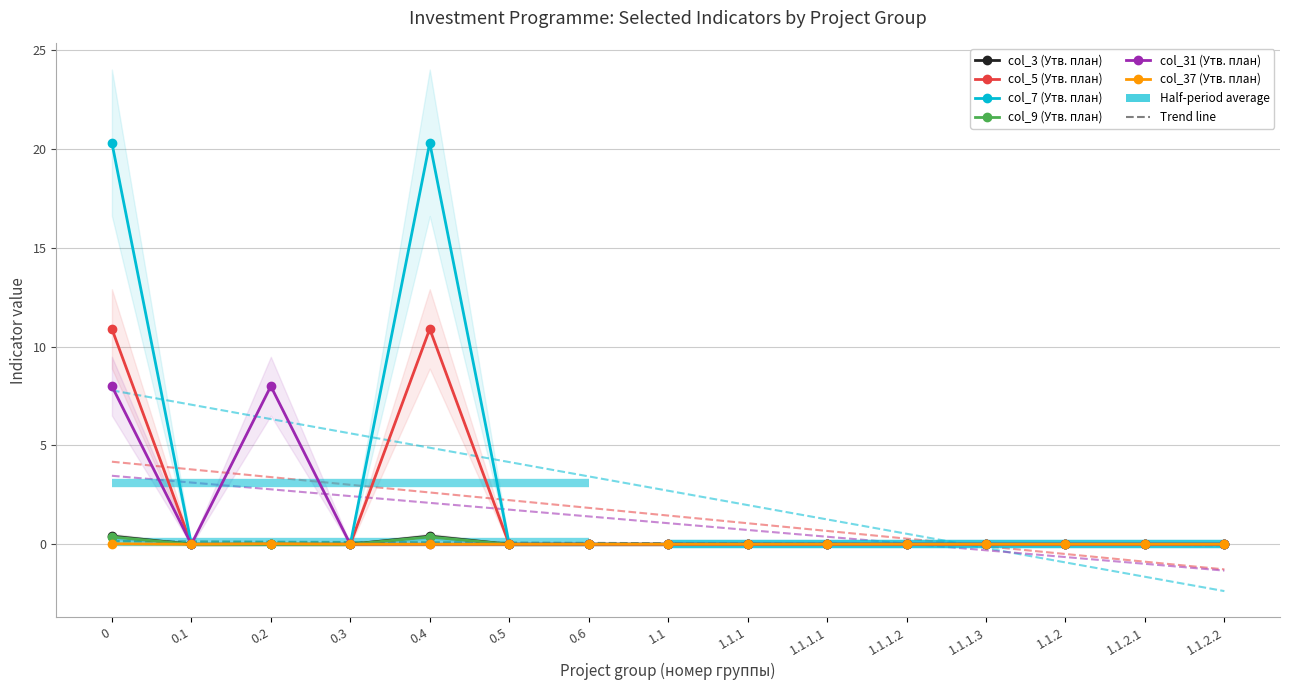

At which category does the chart reach its minimum across all series?

0.1